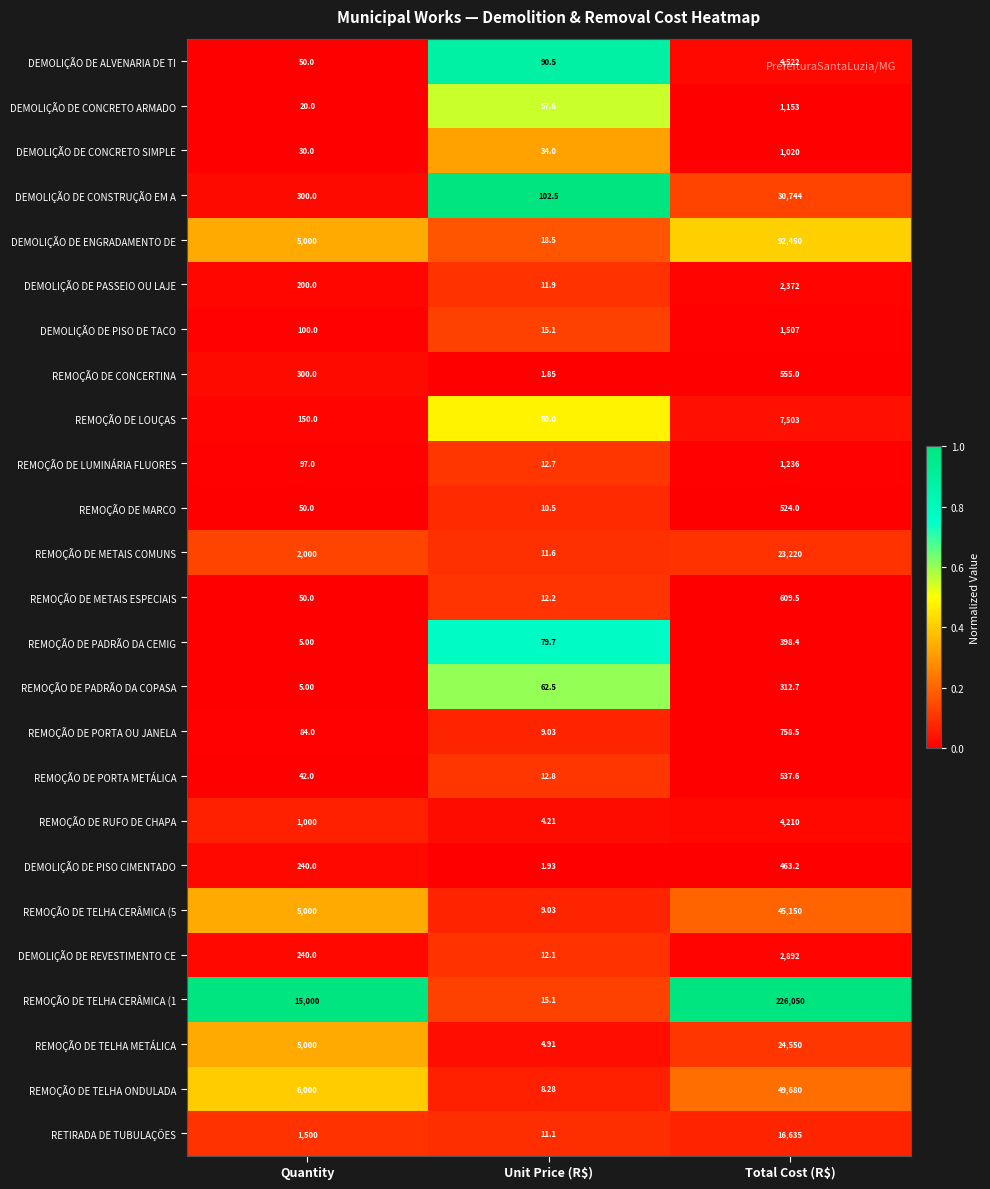

At which category is the sum across all series the highest?

Total Cost (R$)